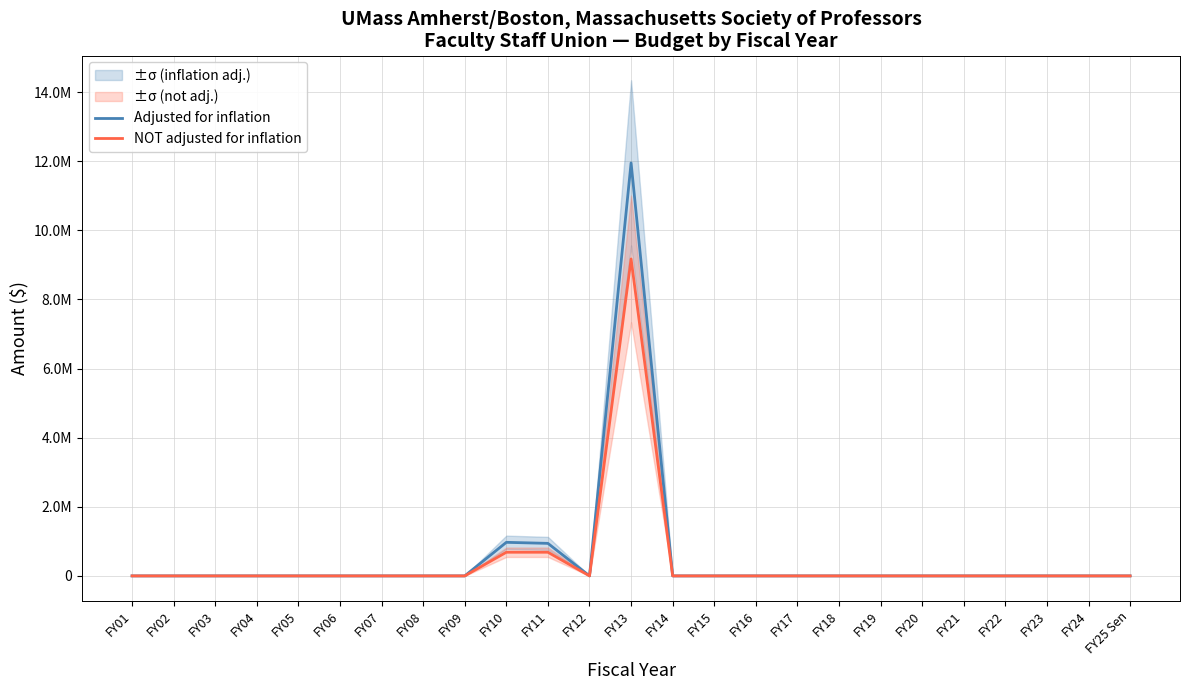

True or false: Adjusted for inflation has more than 0 interior local peaks.

True